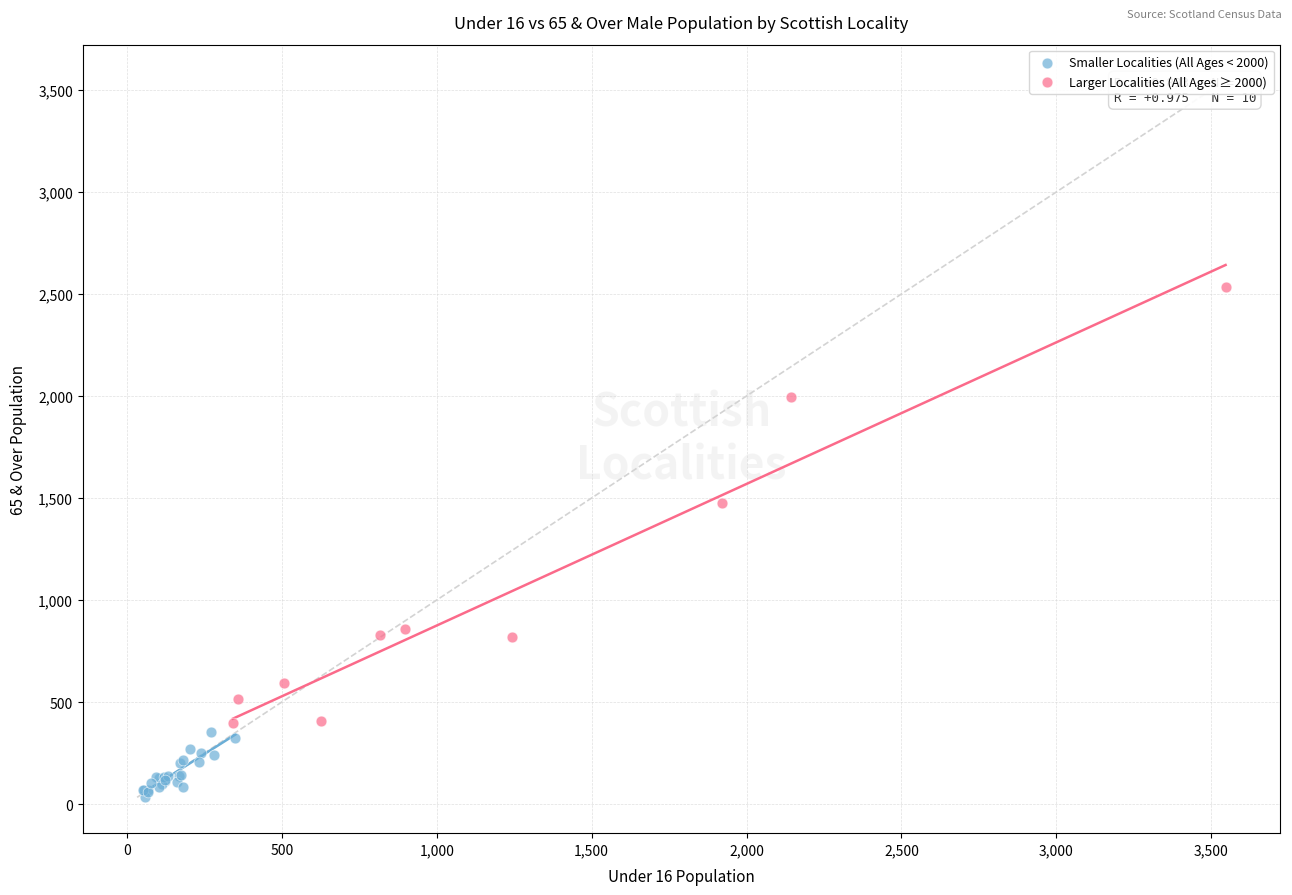

What are all the series names shown in the legend?

Smaller Localities (All Ages < 2000), Larger Localities (All Ages ≥ 2000)